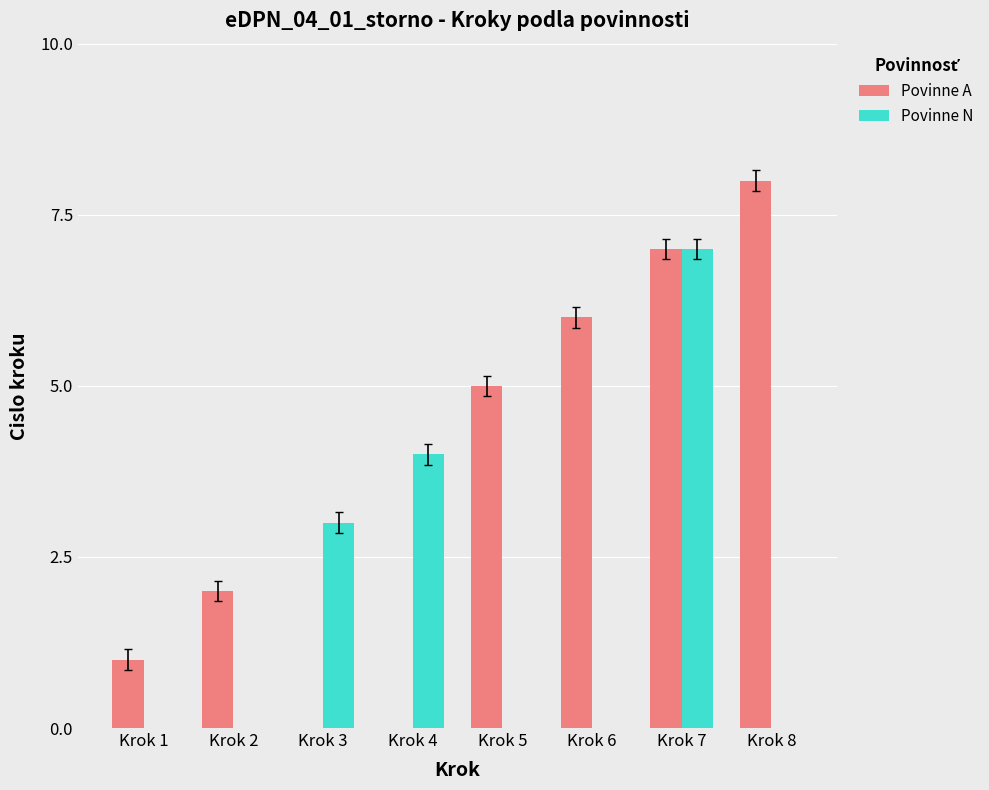

How many distinct data groups are displayed?

2